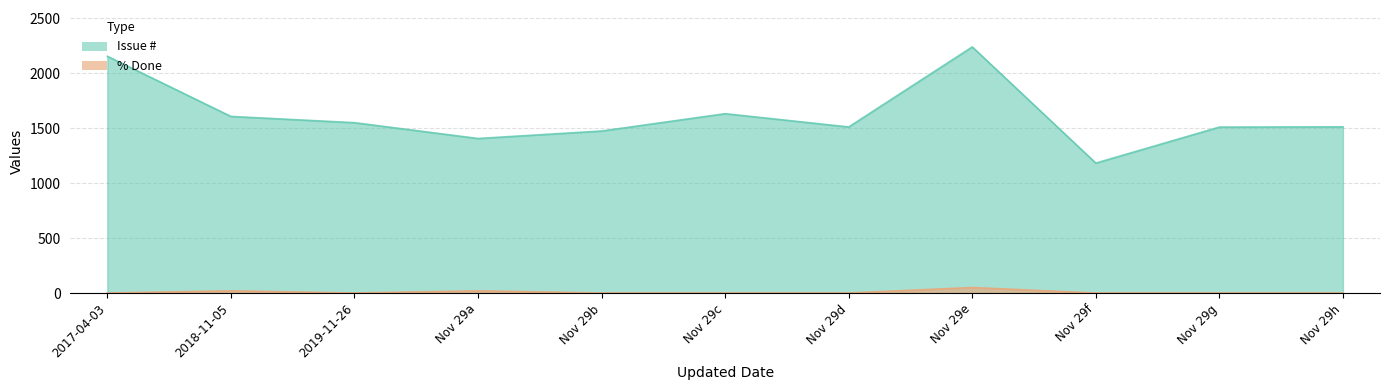

Does the chart have visible grid lines?

Yes